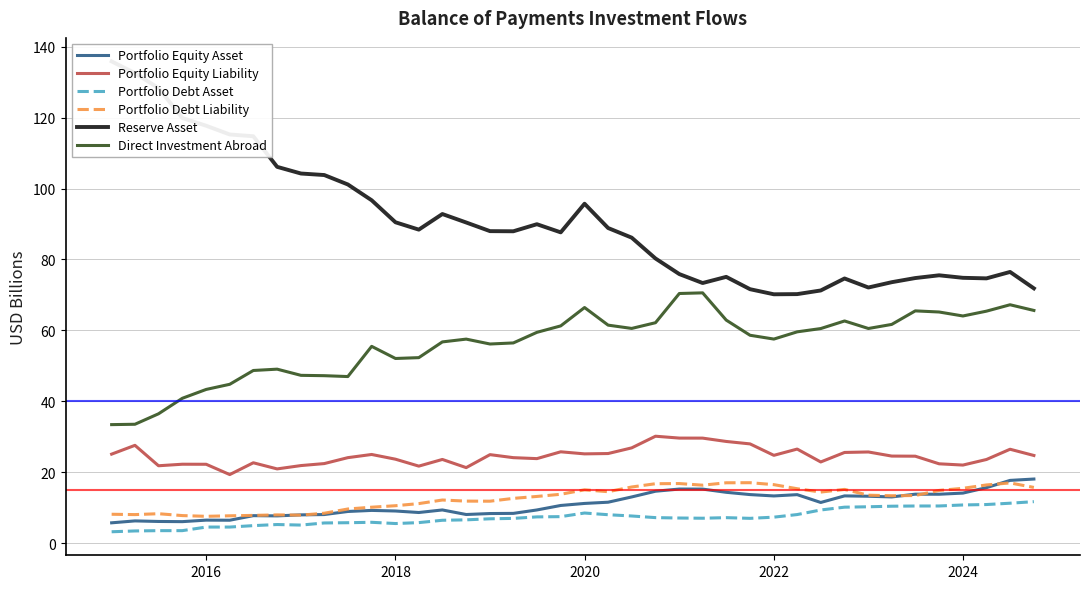

What is the lowest value of the Reserve Asset series?

70.2